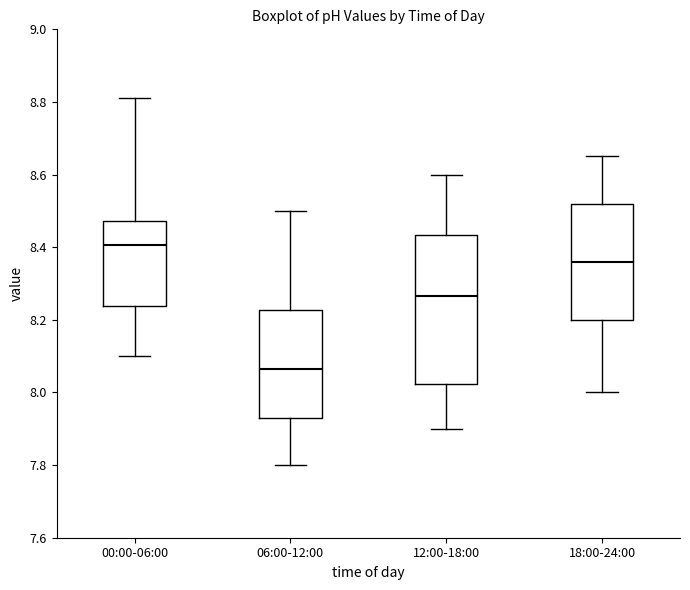

Where does the median line of the box for 06:00-12:00 sit on the y-axis? The values are not printed on the chart, so give them approximately, as read against the axis.

8.06